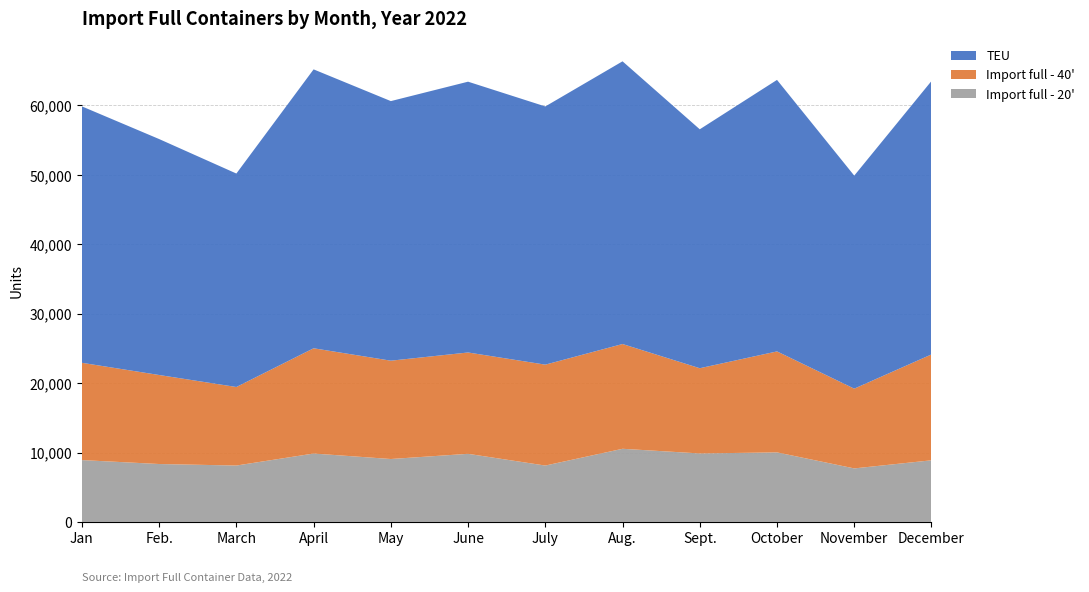

Reading left to right, list all the values displayed in this chart.

Import full - 20': 8912	8344	8125	9855	9065	9812	8122	10538	9866	10019	7711	8880
Import full - 40': 14014	12824	11314	15163	14166	14600	14538	15094	12278	14548	11490	15253
TEU: 36940	33992	30753	40181	37397	39012	37198	40726	34422	39115	30691	39386